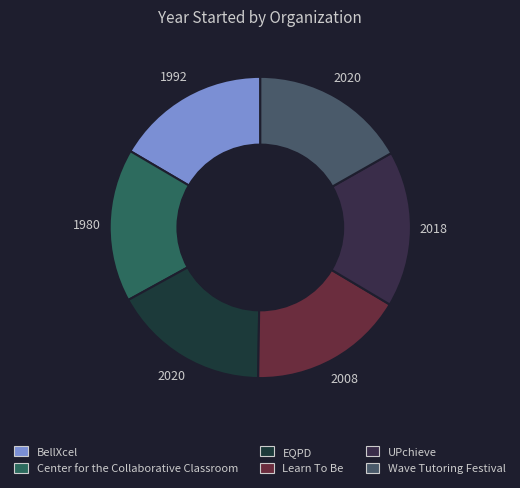

Does any single category account for the majority?

No